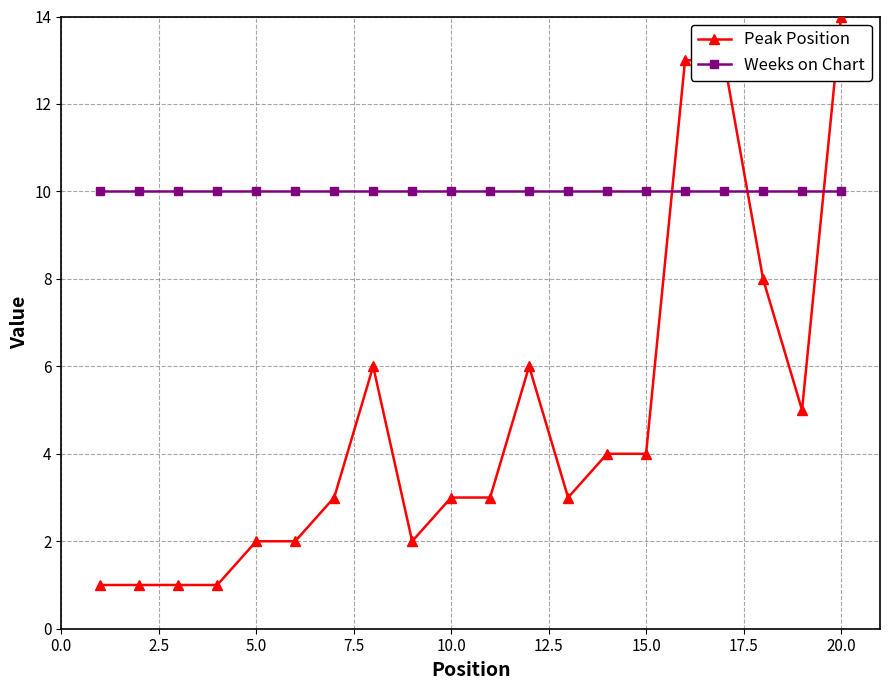

What is the maximum value for Peak Position?

14